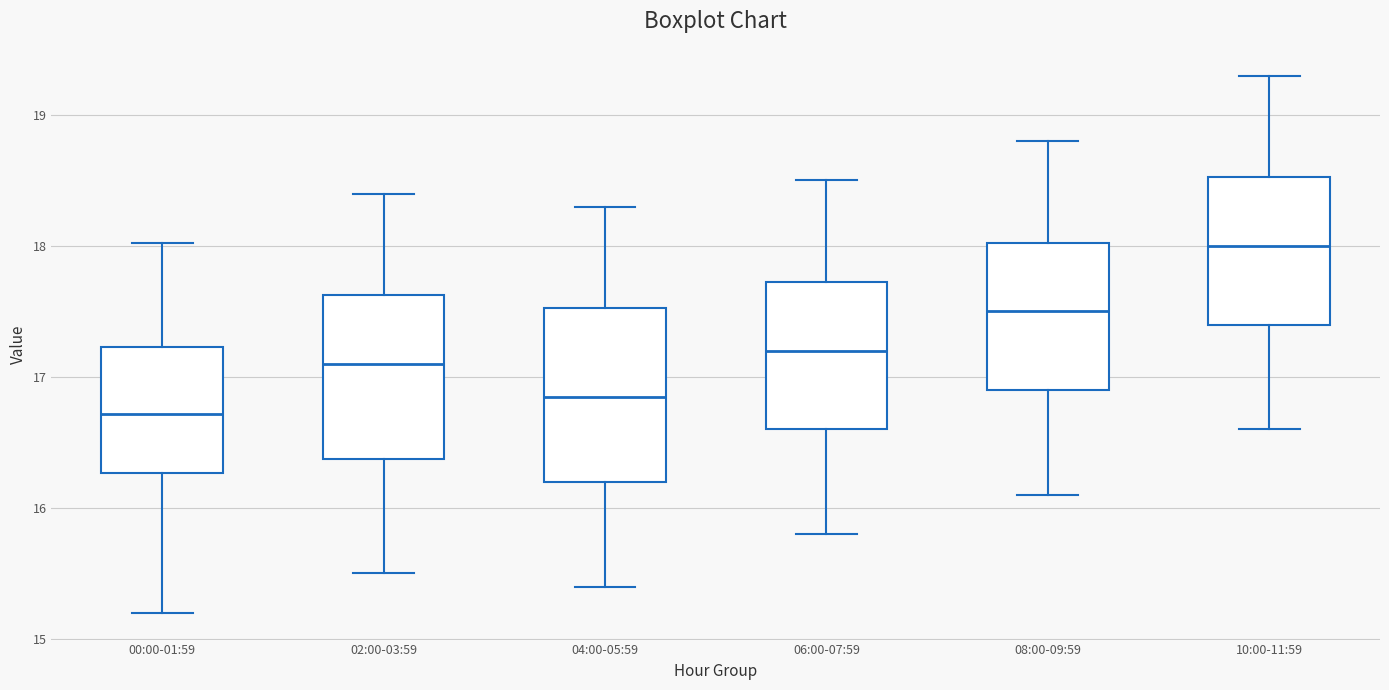

Where is the lower edge of the box for 08:00-09:59 on the y-axis? The values are not printed on the chart, so give them approximately, as read against the axis.

16.9